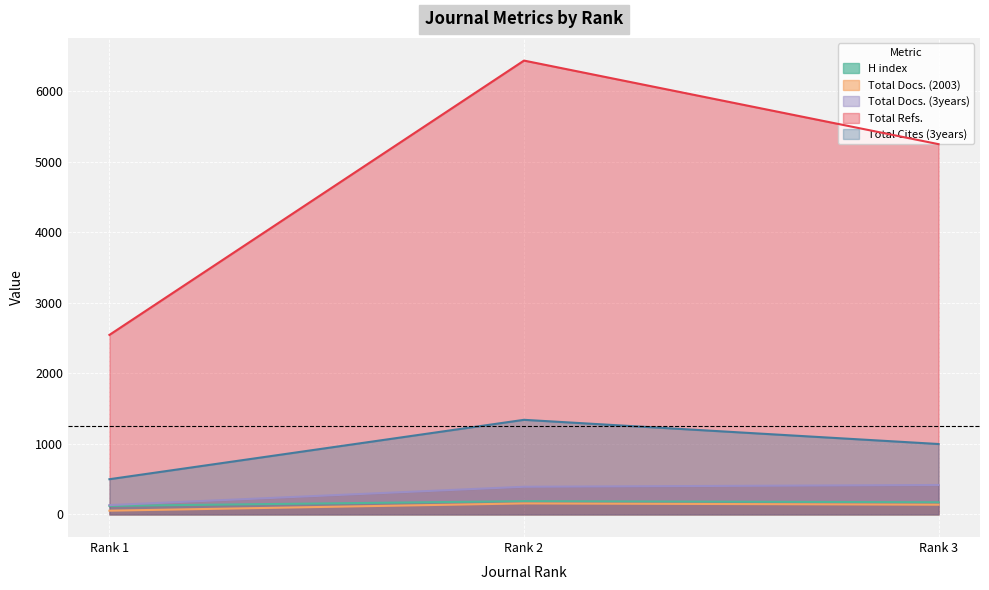

What is the highest value of the Total Refs. series?

6433